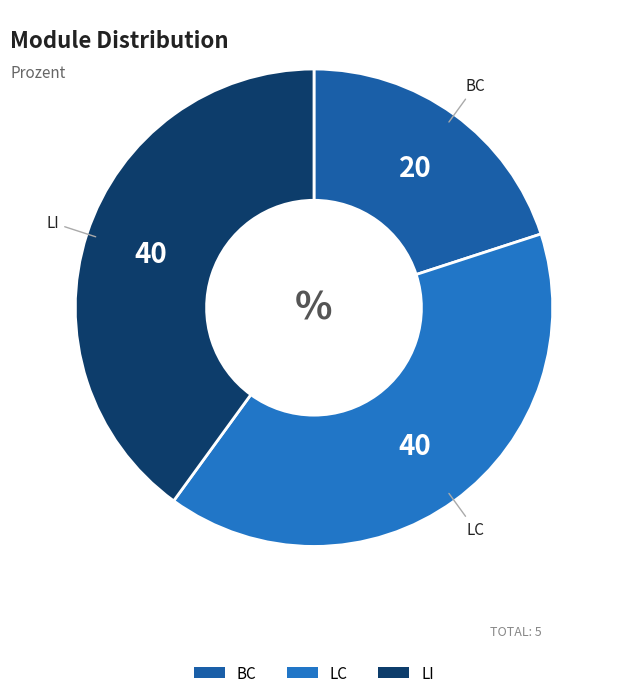

What is the smallest slice in the pie chart?

BC